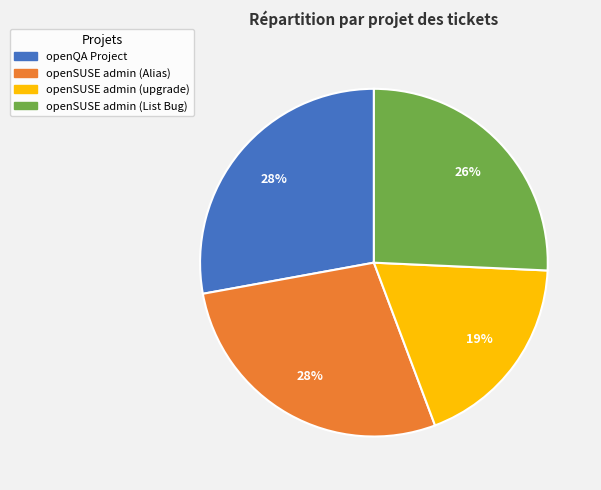

To the nearest percent, what is the average slice percentage?

25%